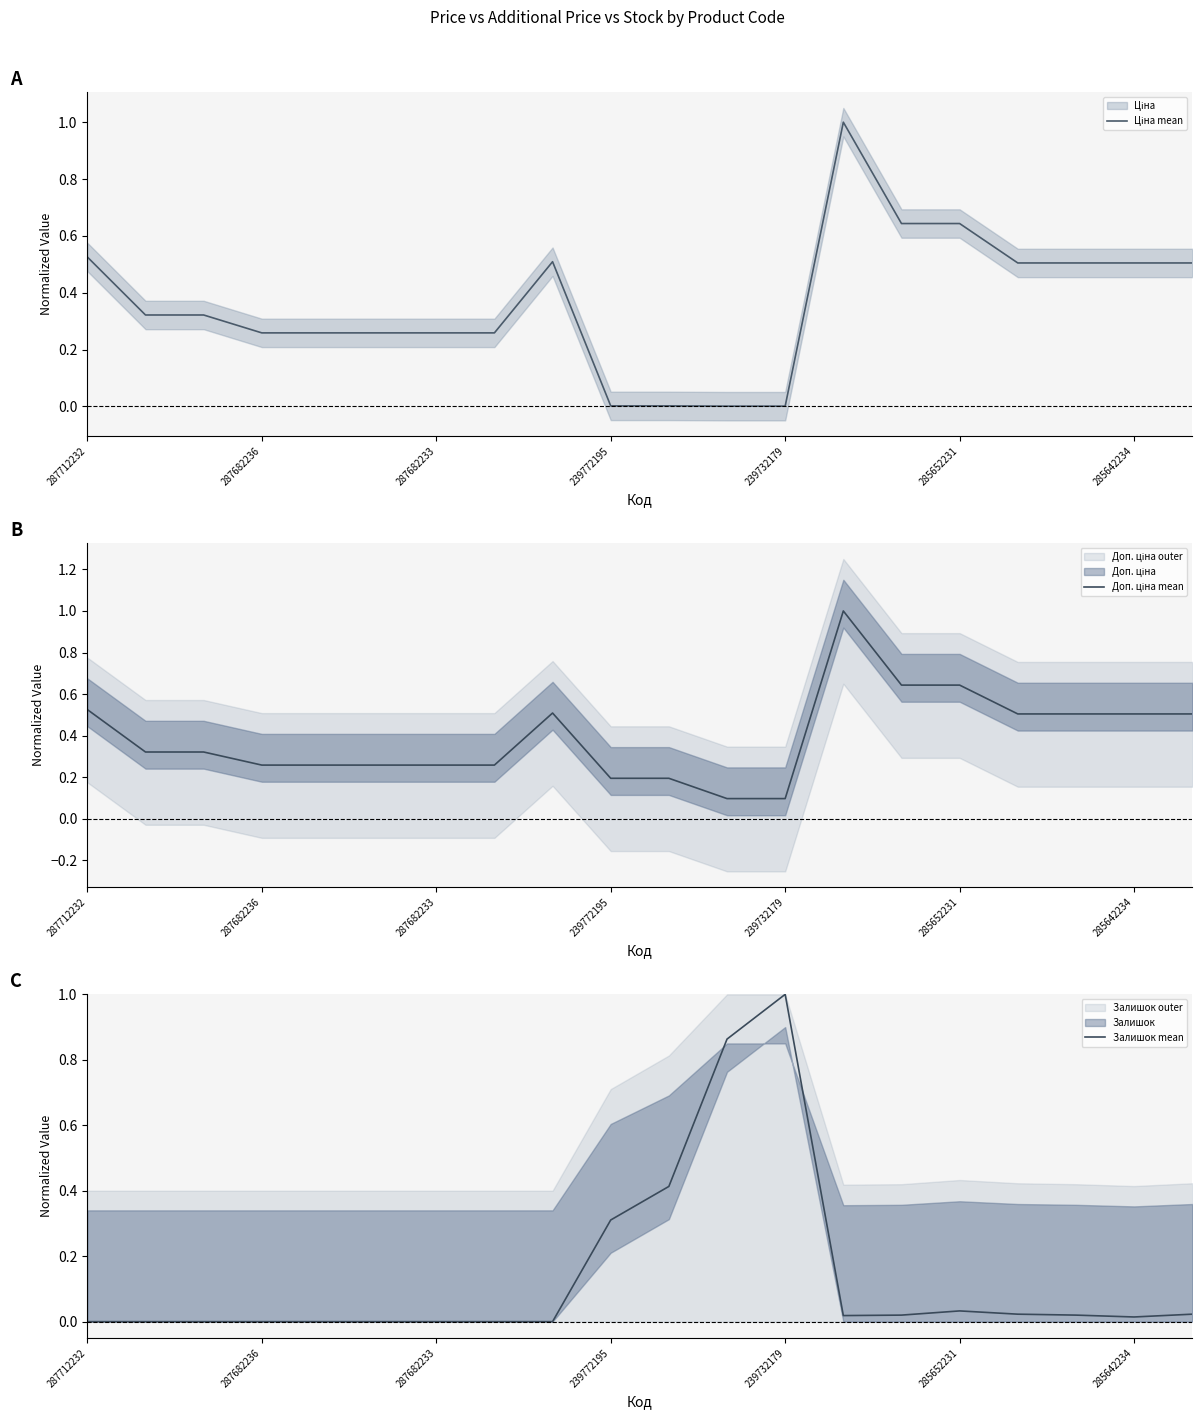

How many distinct data groups are displayed?

3